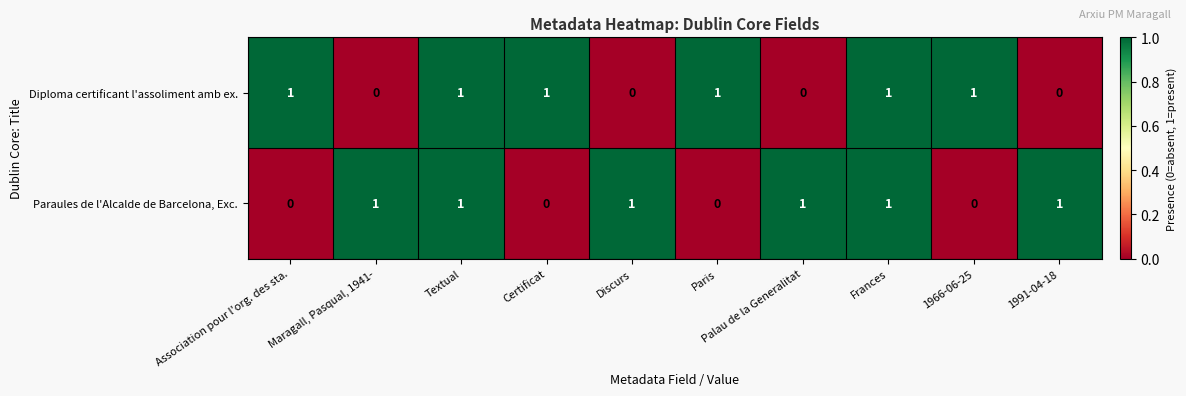

Between Frances and 1966-06-25, which series saw the biggest shift?

Paraules de l'Alcalde de Barcelona, Exc.